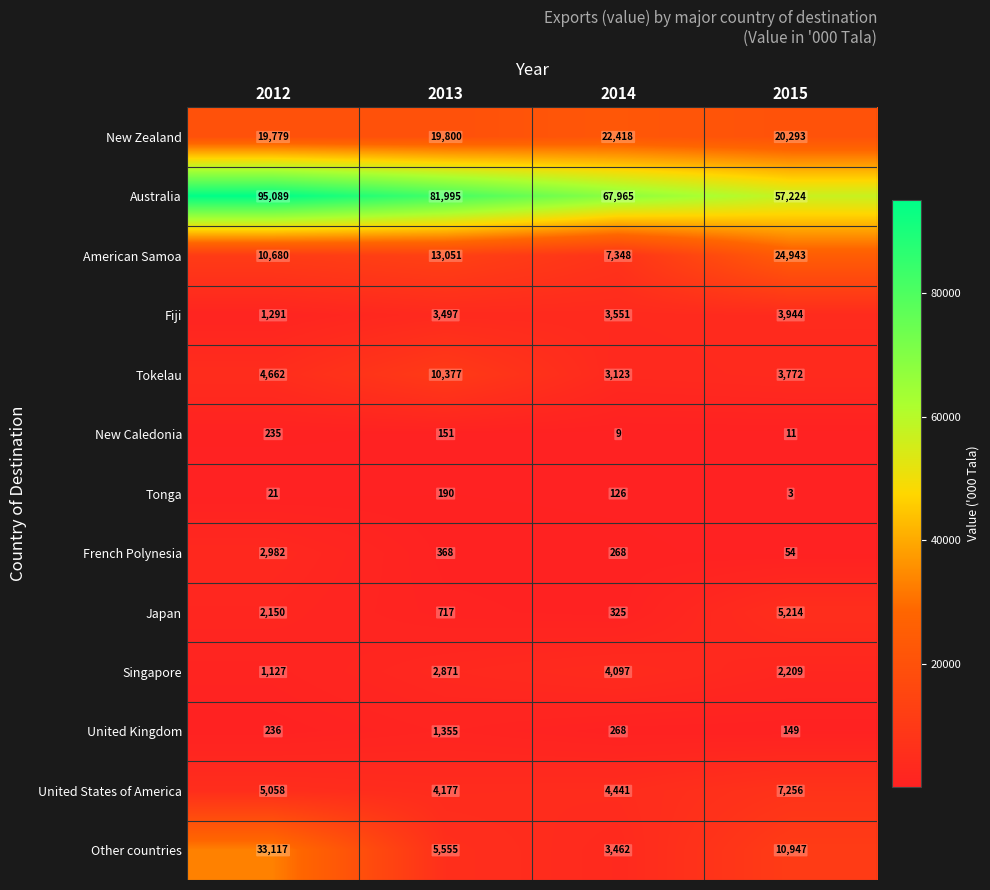

What is the minimum value for New Zealand?

19779